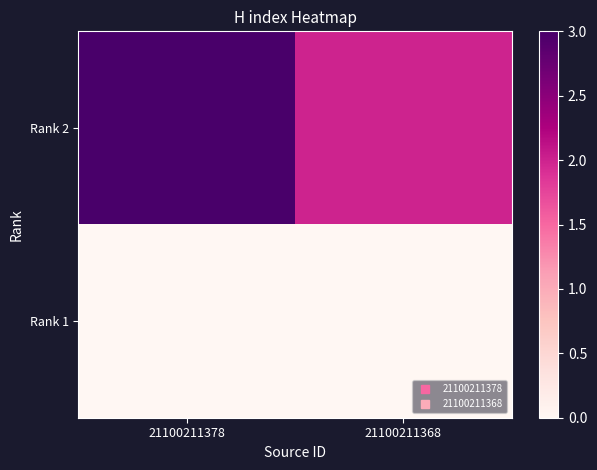

Reading right to left, transcribe all the data shown in this chart.

Rank 2: 21100211368=2	21100211378=3
Rank 1: 21100211368=0	21100211378=0